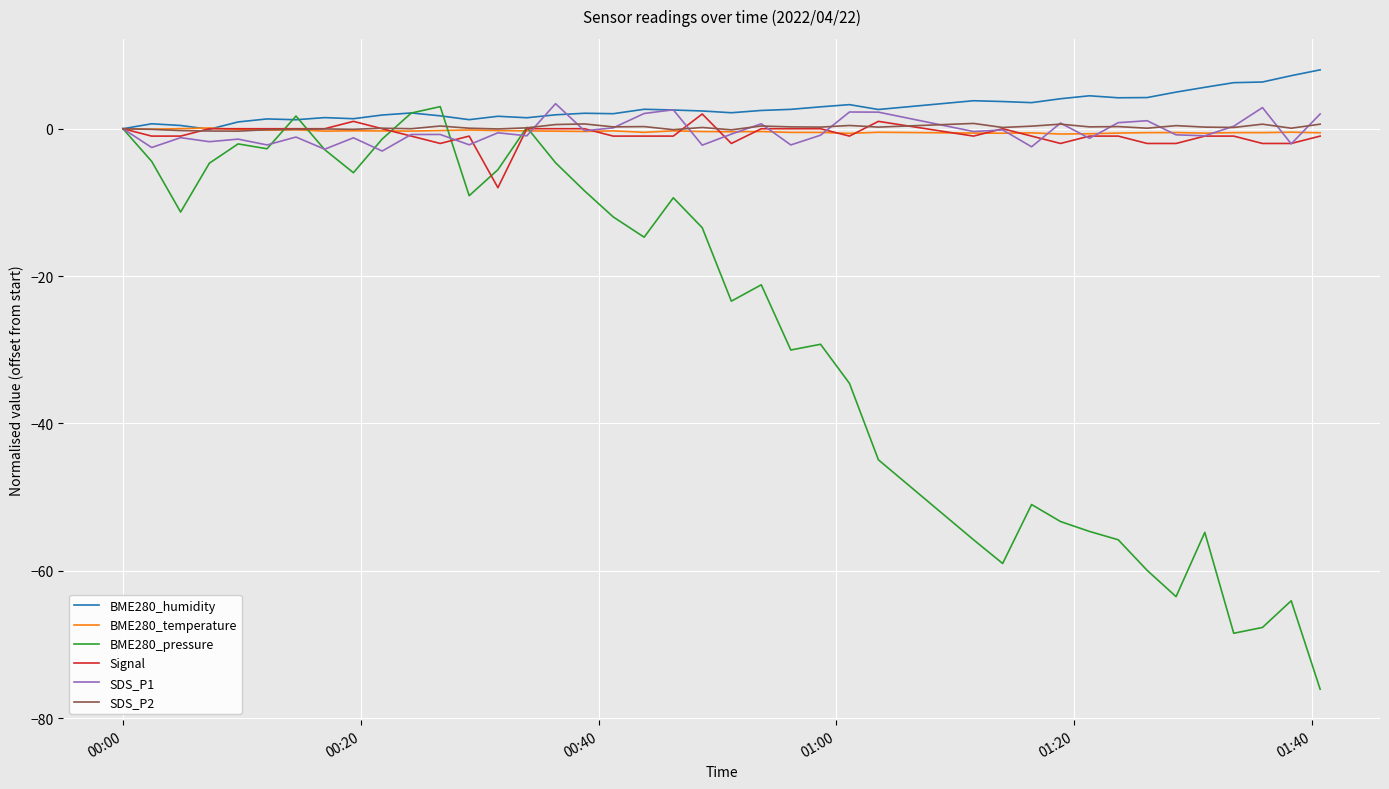

Which series has the largest range (max minus min)?

BME280_pressure